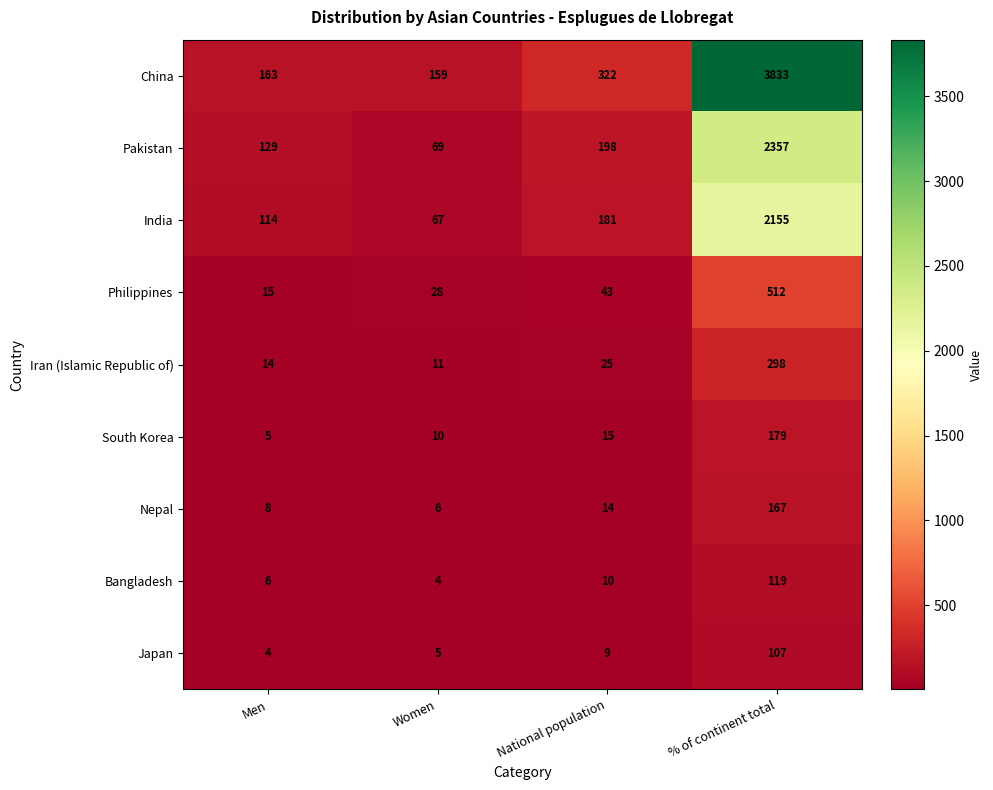

What is the total value across all series at Women?

359